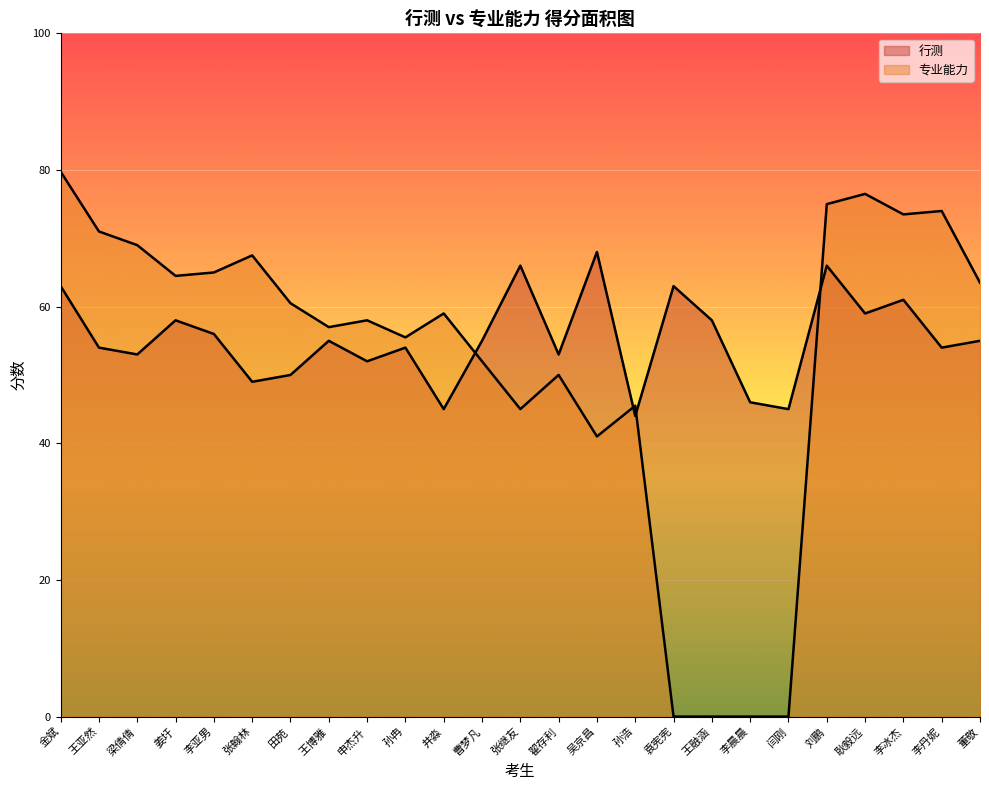

Rank the series at 王融涵 from highest to lowest value.

行测, 专业能力